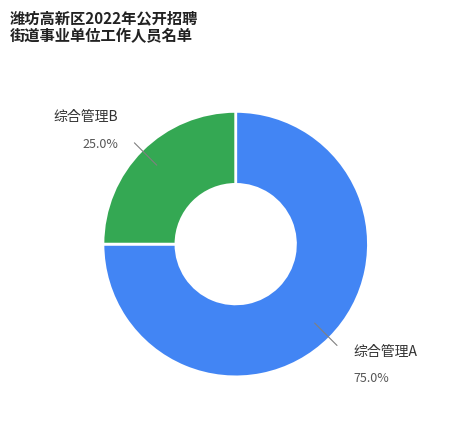

Is there a majority slice in this chart?

Yes